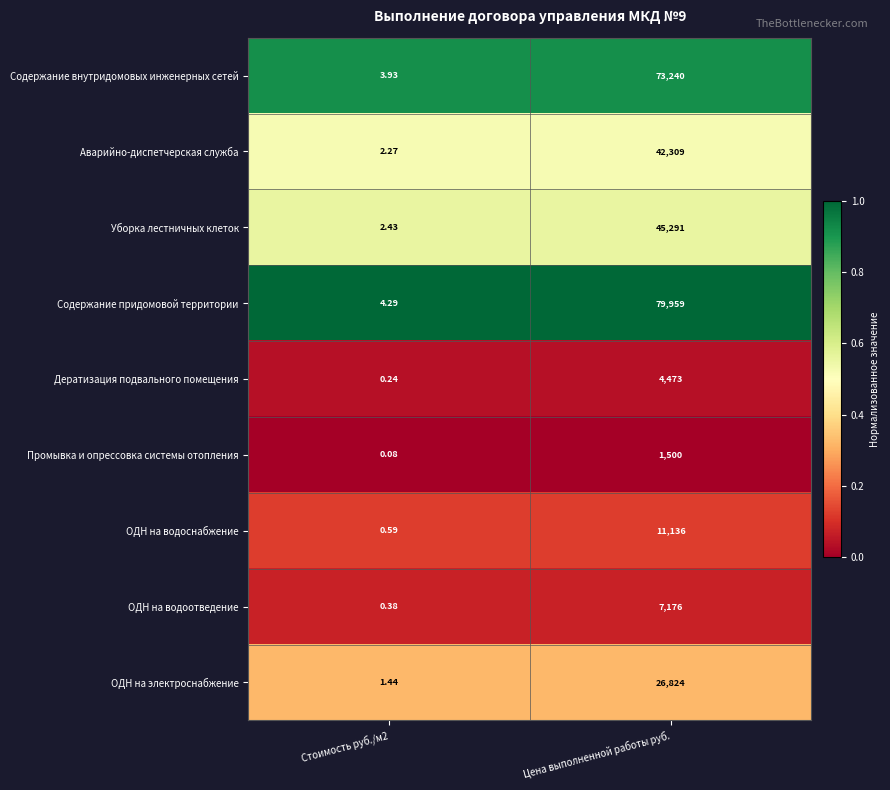

Rank the series at Цена выполненной работы руб. from lowest to highest value.

Промывка и опрессовка системы отопления, Дератизация подвального помещения, ОДН на водоотведение, ОДН на водоснабжение, ОДН на электроснабжение, Аварийно-диспетчерская служба, Уборка лестничных клеток, Содержание внутридомовых инженерных сетей, Содержание придомовой территории